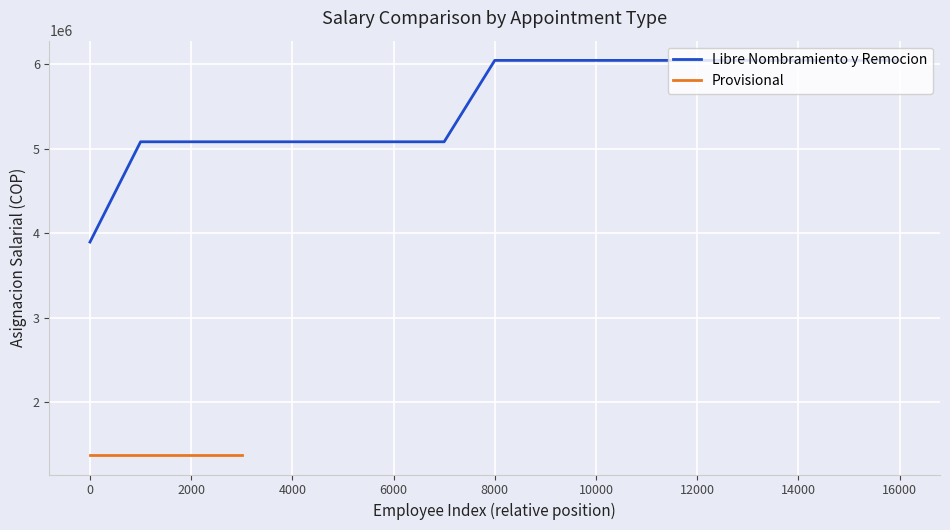

The value of Libre Nombramiento y Remocion at 16000 is 6042603. True or false?

True